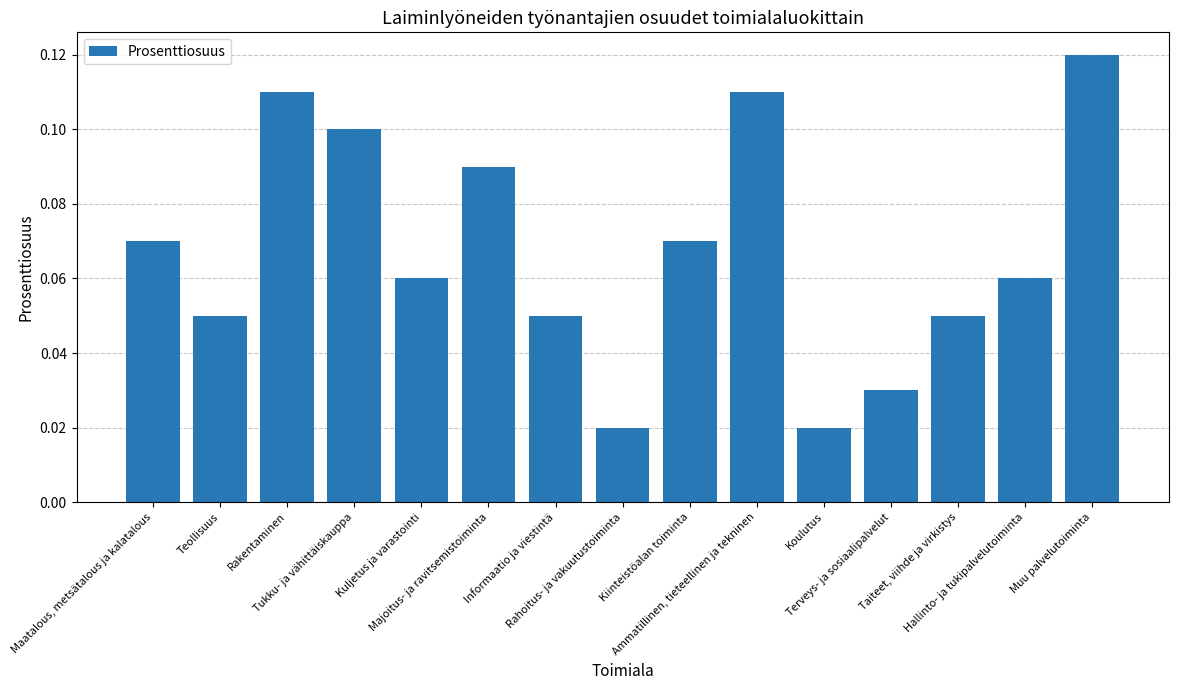

What is the sum of all values?

1.0